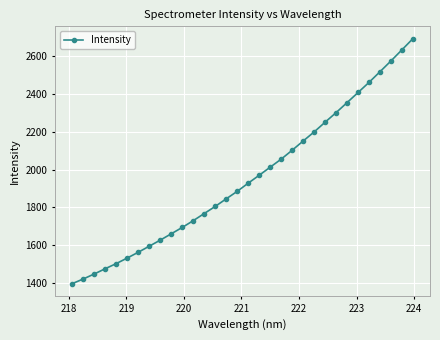

What is the value of the 6th point from the left?

1530.2